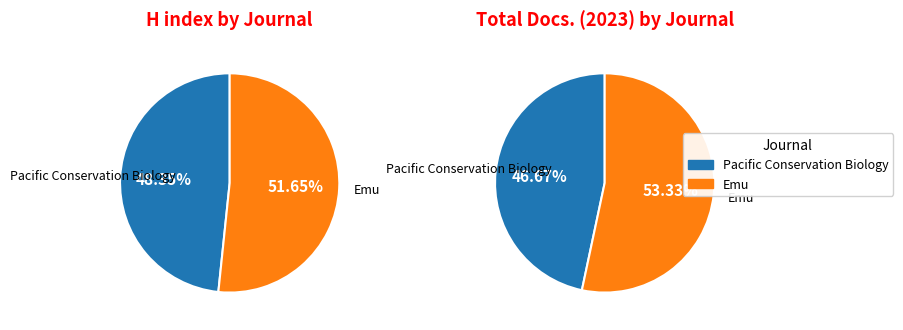

To the nearest percent, what is the difference between the Pacific Conservation Biology and Emu slice percentages?

3%